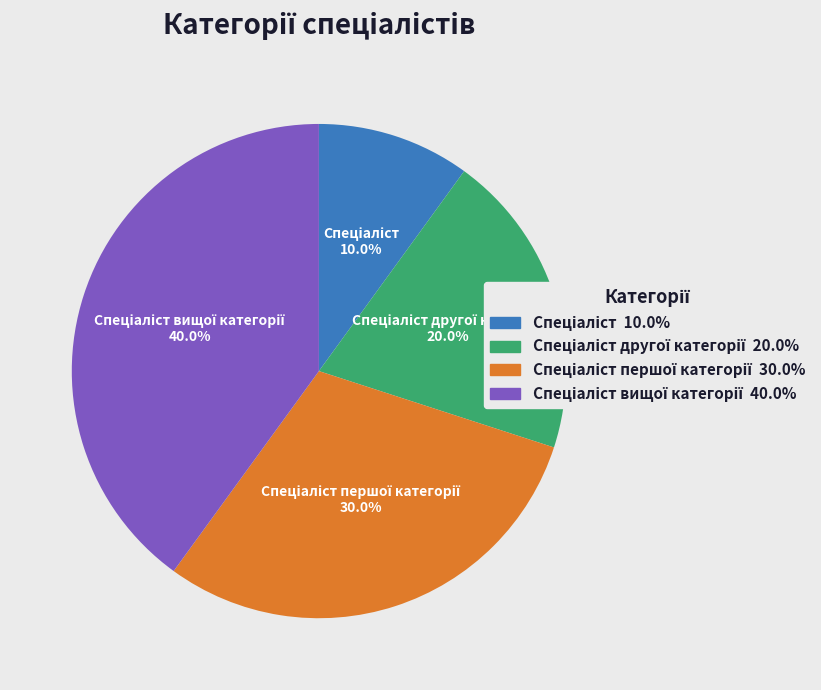

Is there any slice that represents more than half of the pie?

No